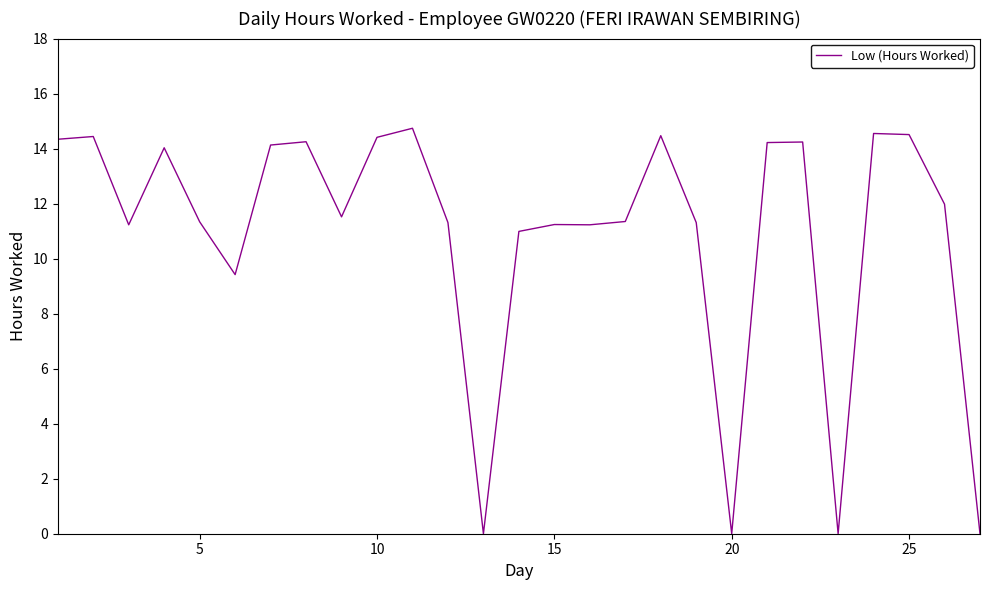

What is the maximum value shown in the chart?

14.7